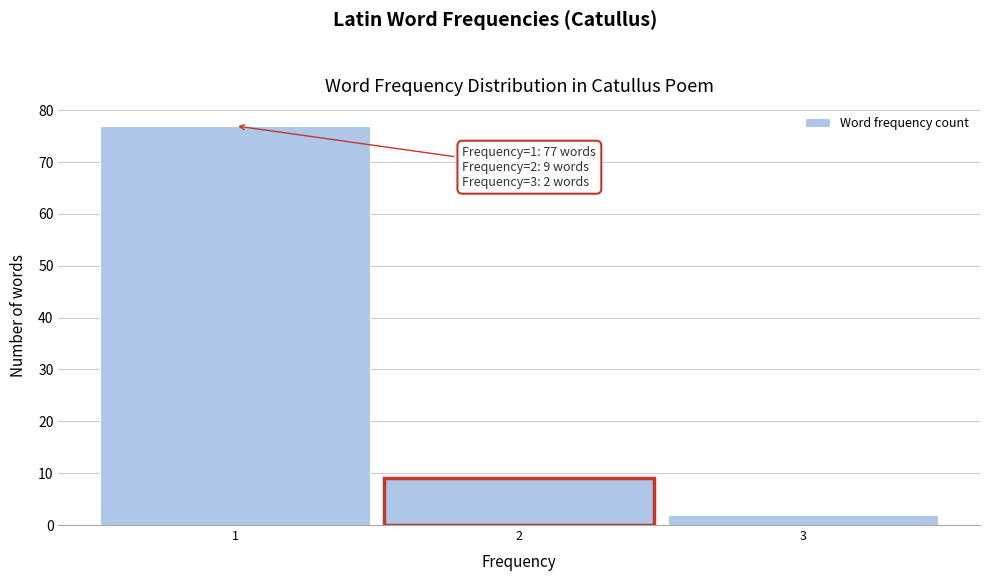

Which range on the x-axis has the tallest bar?

0.5 to 1.5